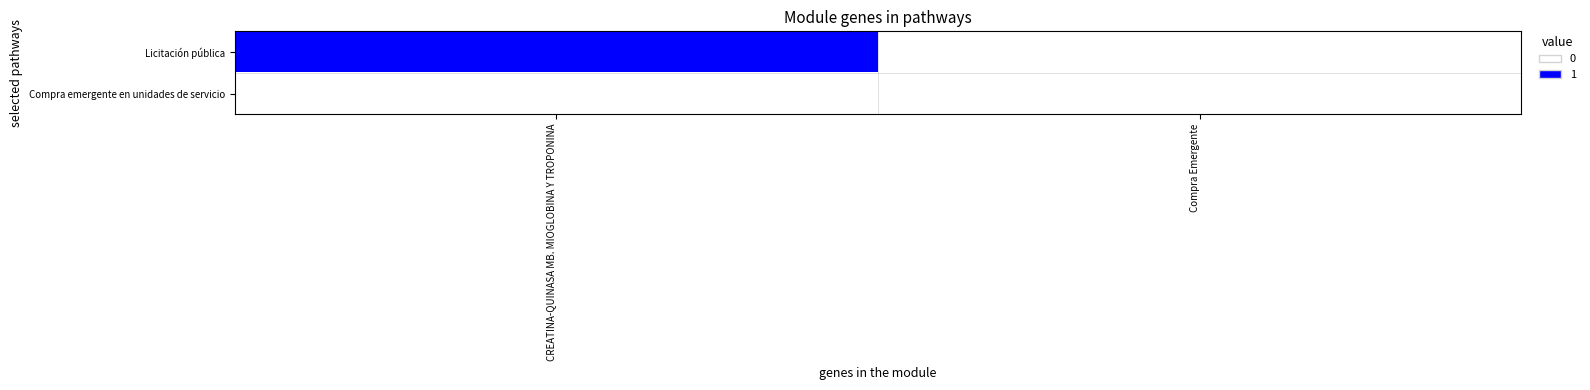

Reading right to left, extract all data points from this chart.

Licitación pública: Compra Emergente=0	CREATINA-QUINASA MB. MIOGLOBINA Y TROPONINA=1
Compra emergente en unidades de servicio: Compra Emergente=0	CREATINA-QUINASA MB. MIOGLOBINA Y TROPONINA=0